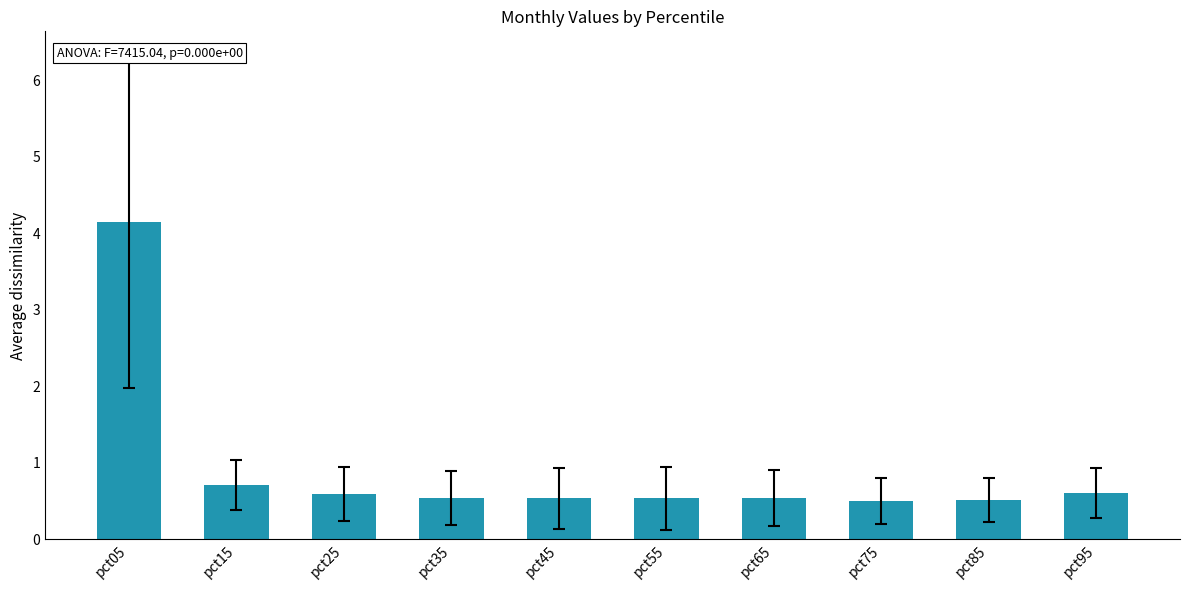

Does the chart contain stacked bars?

No